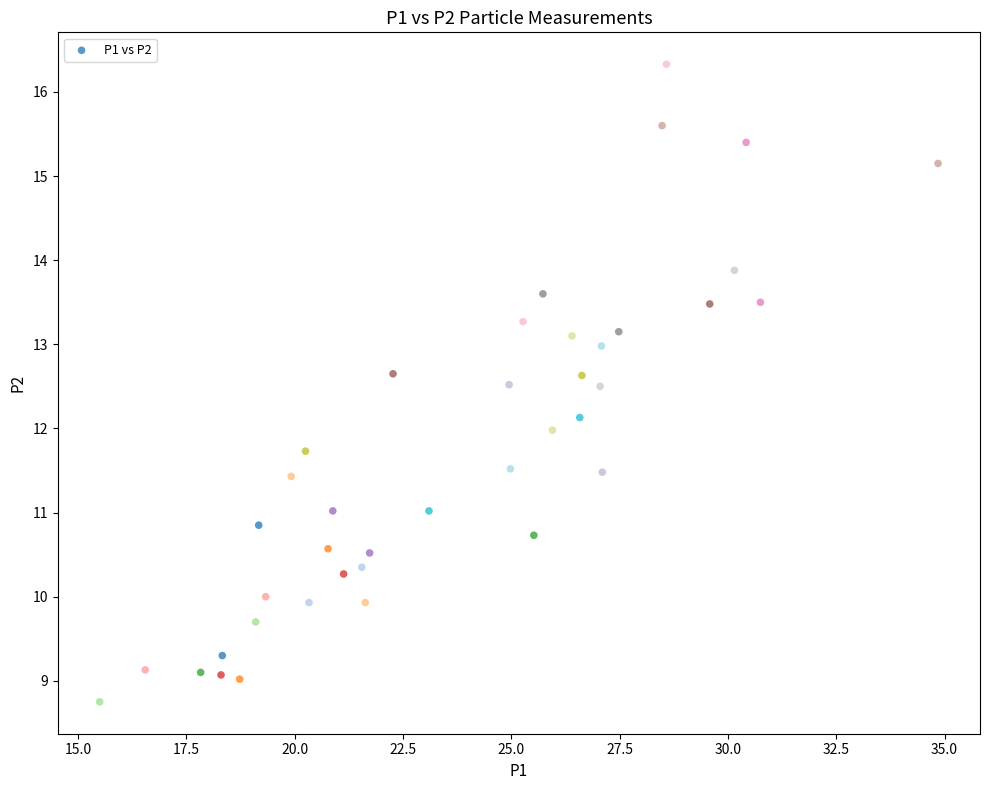

What is the range of Y values (max minus min)?

7.6